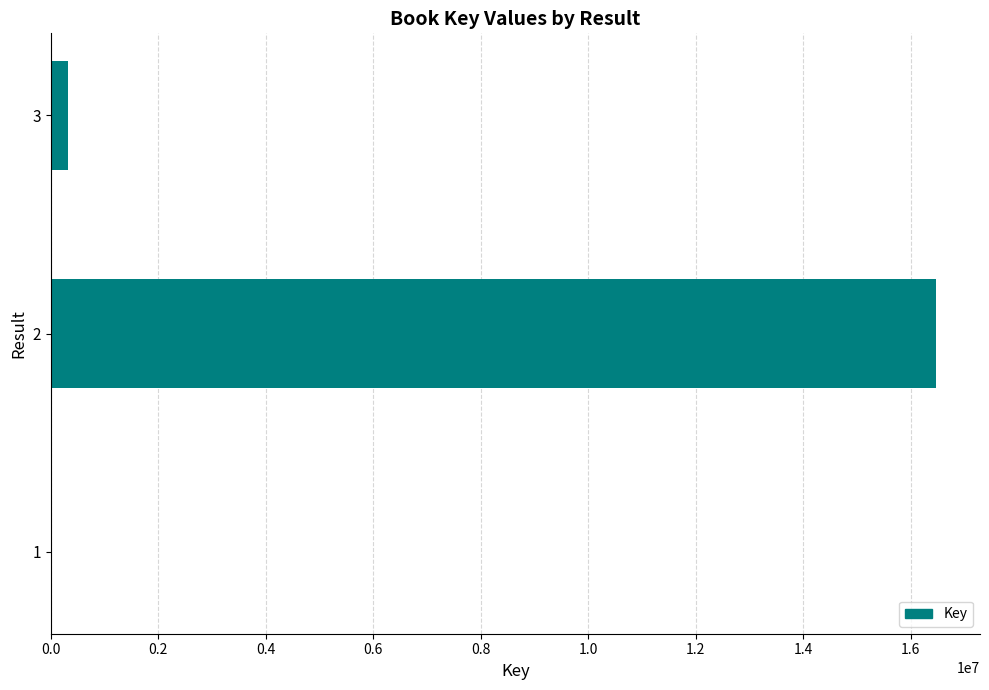

What is the maximum value shown in the chart?

16467779